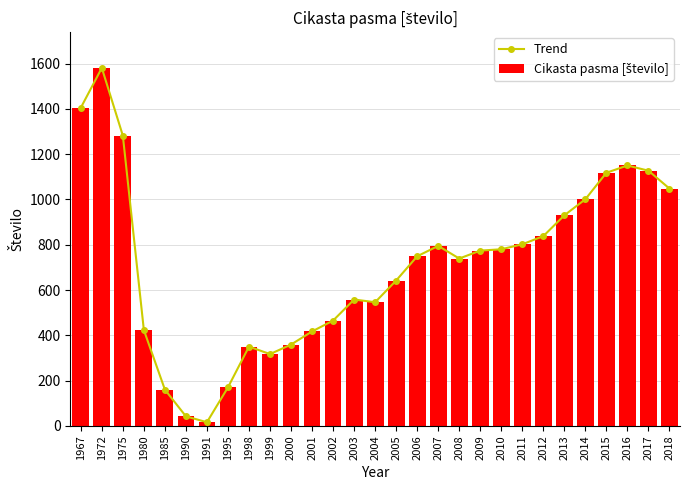

What is the sum of the Cikasta pasma [število] values at 2013 and 1980?

1353